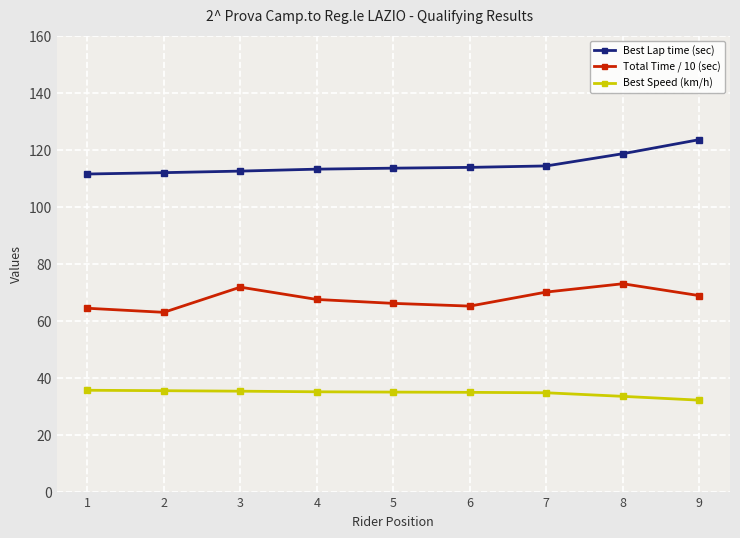

How many data points in Total Time / 10 (sec) are less than 67?

4